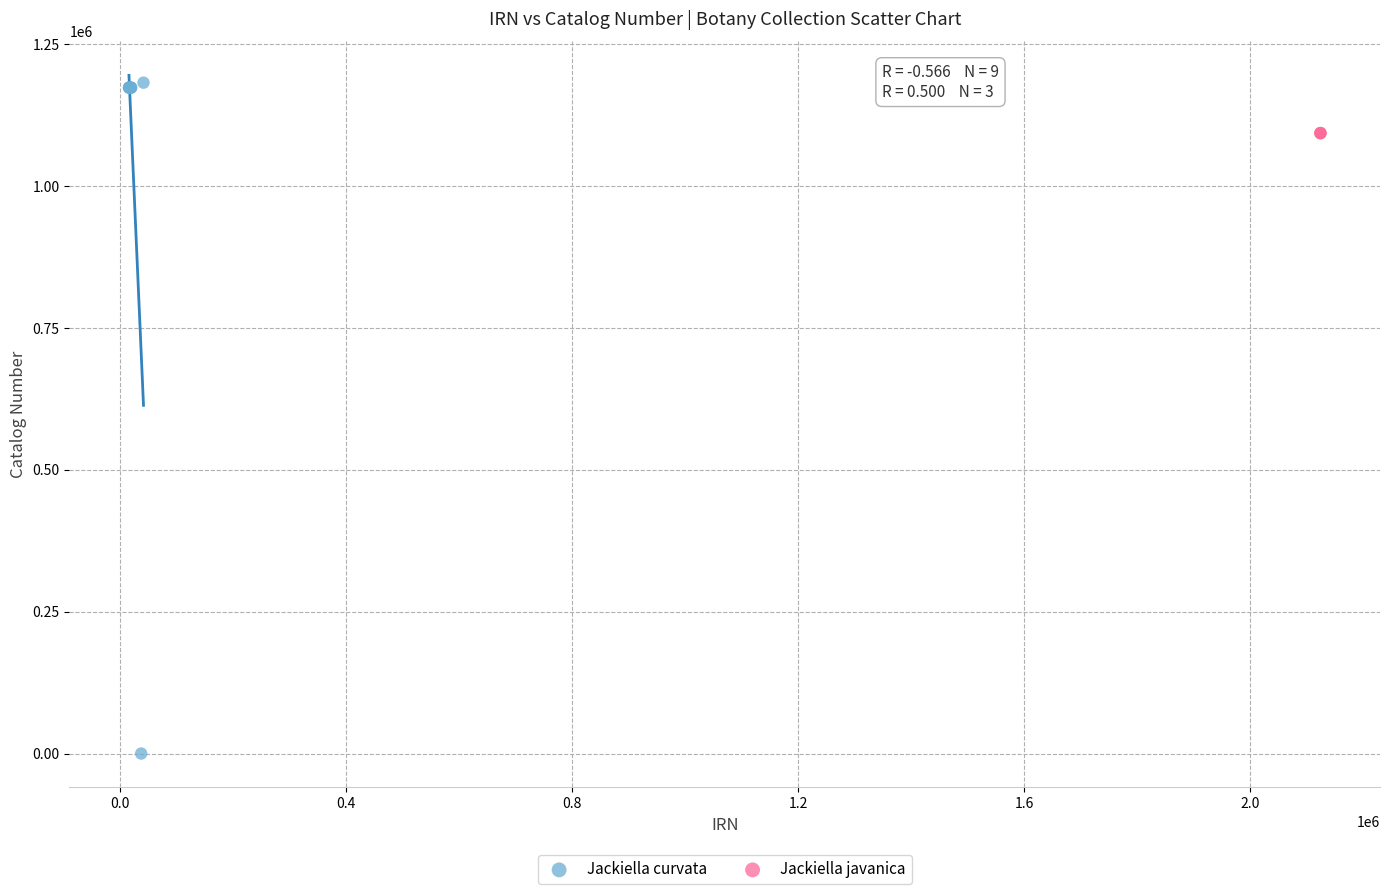

Which series contains the lowest Y value?

Jackiella curvata